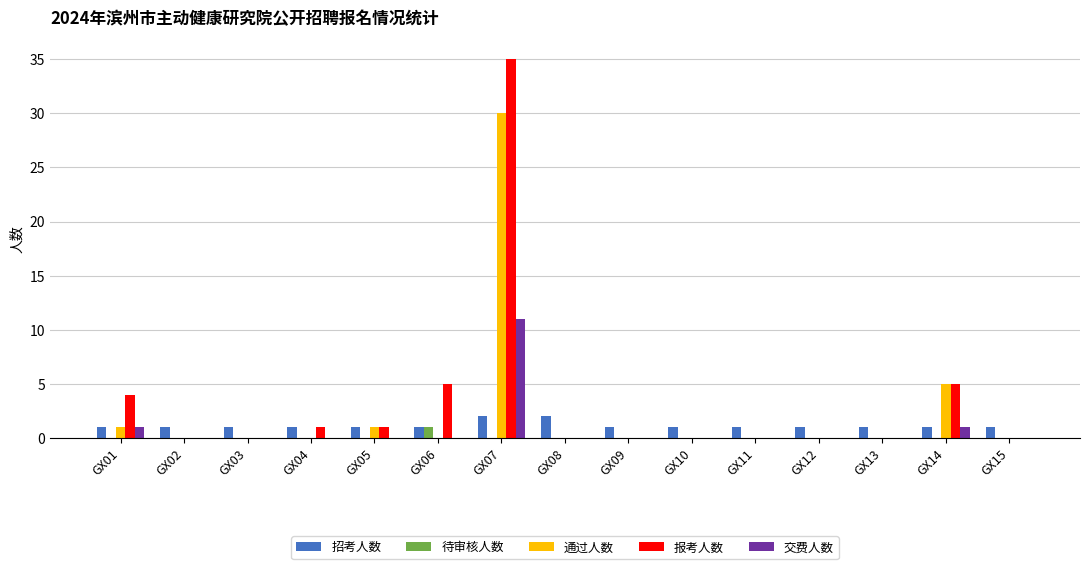

What are all the series names shown in the legend?

招考人数, 待审核人数, 通过人数, 报考人数, 交费人数